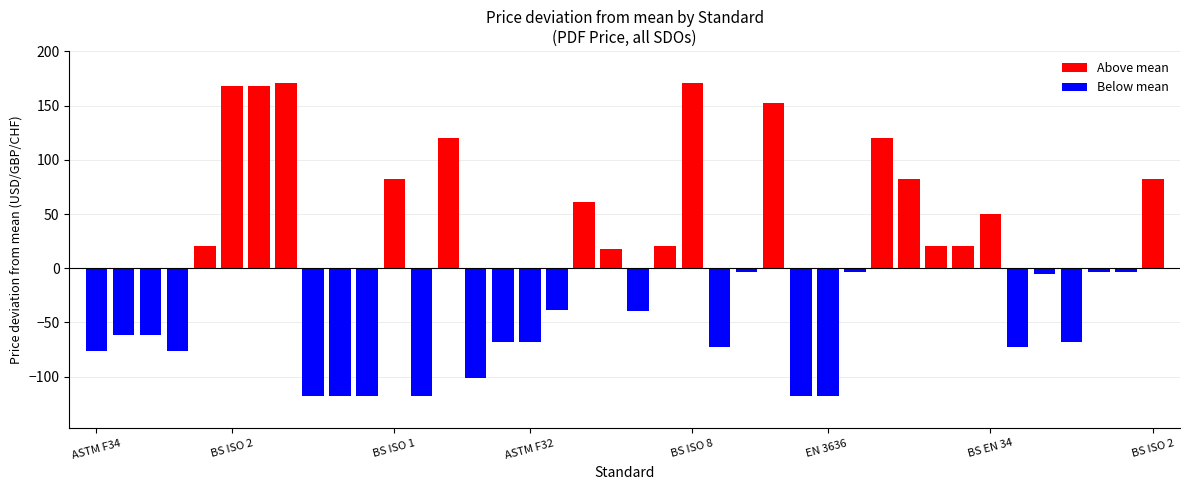

What is the value of the 21st bar from the left?

-39.5